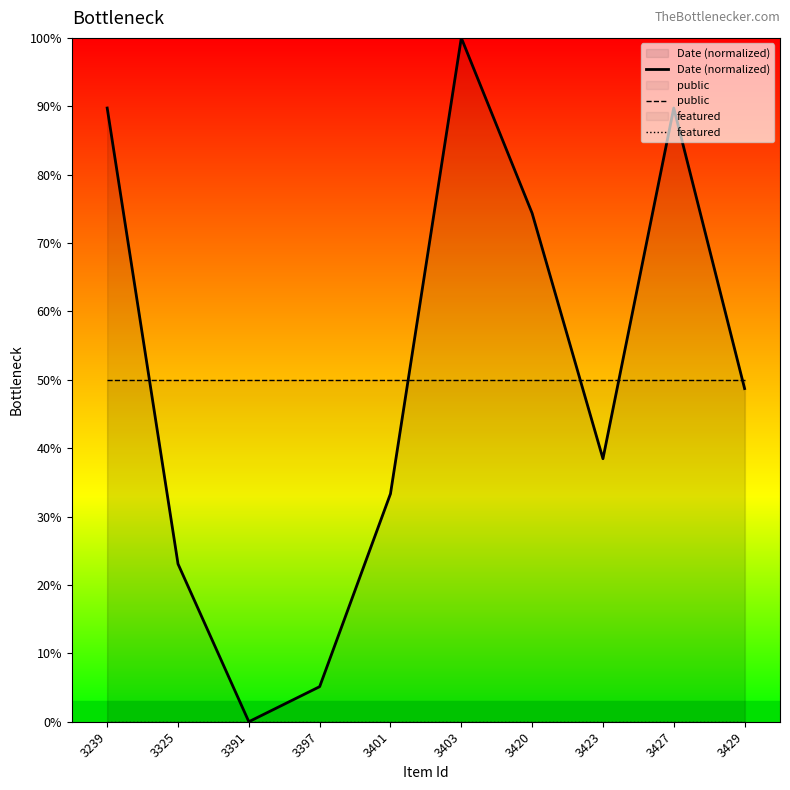

True or false: featured and public cross at least once.

False